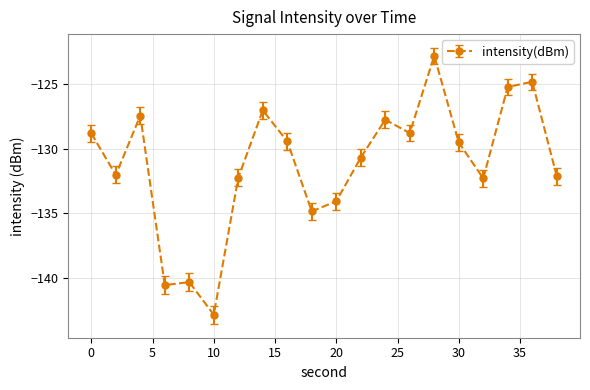

Does the chart have visible grid lines?

Yes